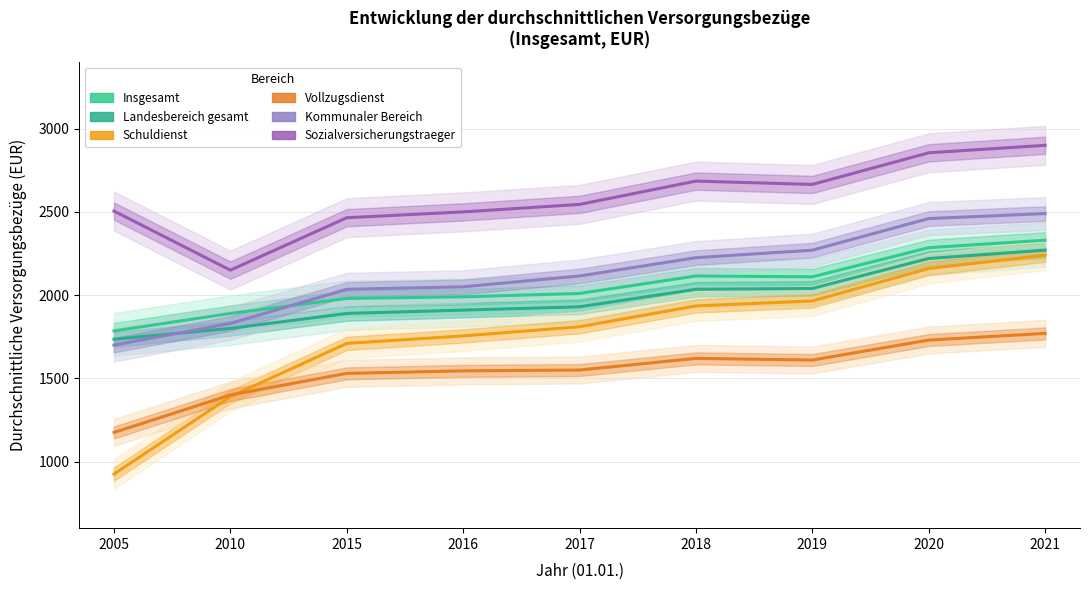

What is the value of the Vollzugsdienst point at the 2nd from the left?

1400